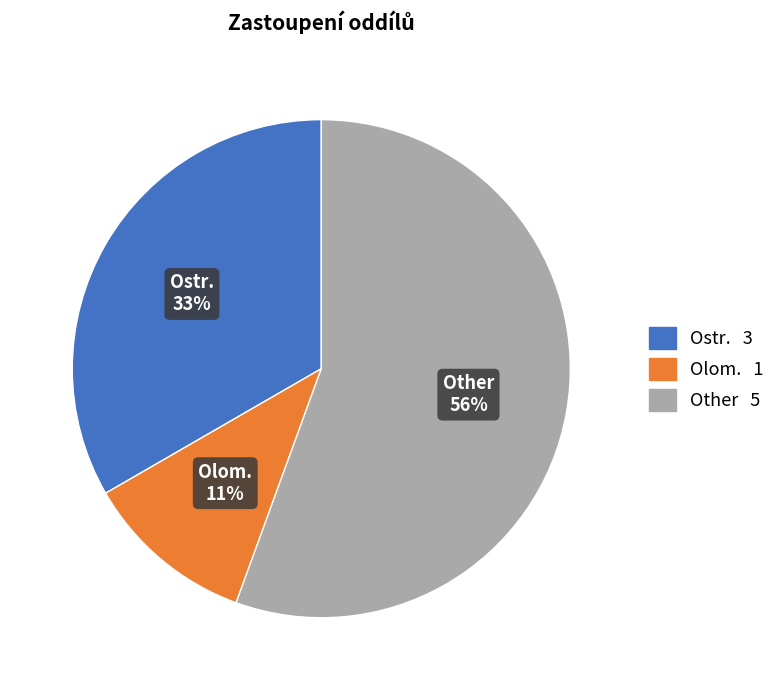

What percentage is the Ostr. slice, to the nearest percent?

33%